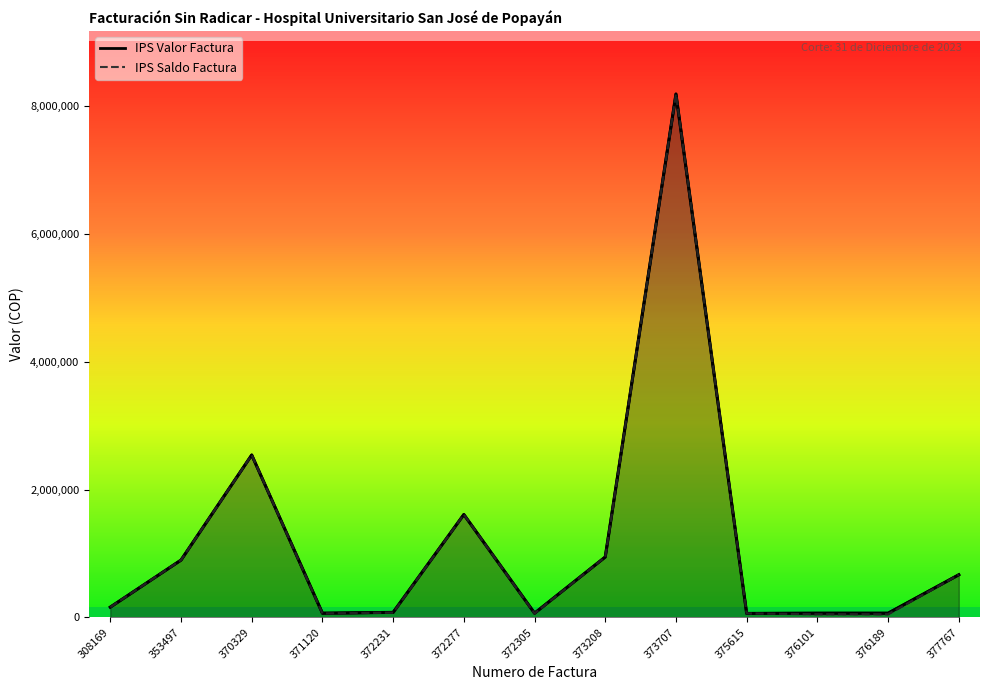

How many values in the IPS Saldo Factura series exceed 161890?

6